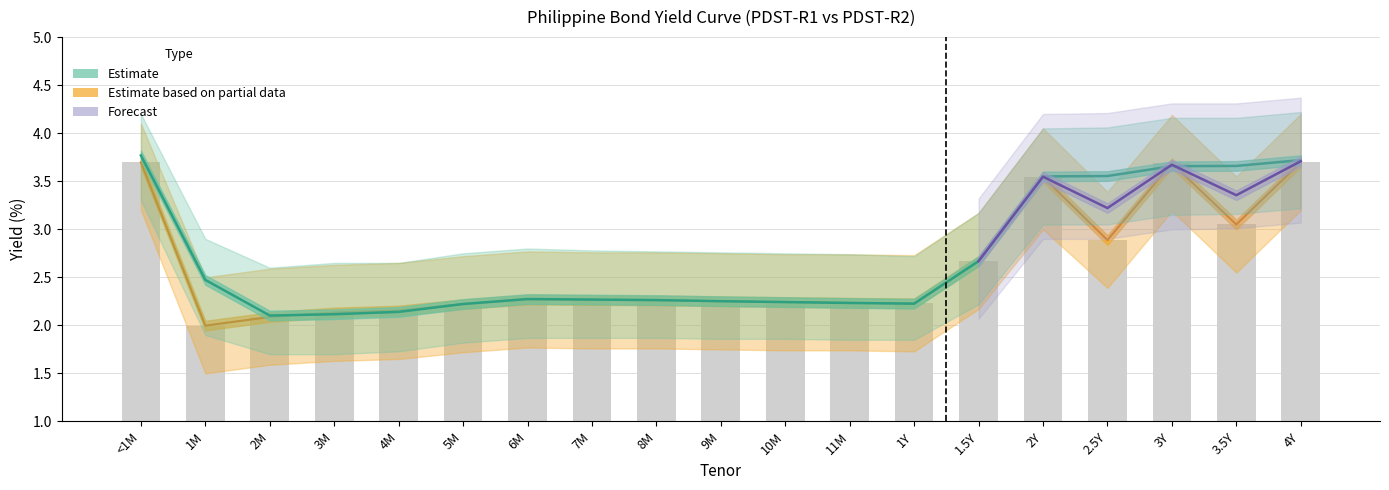

The value of PDST_R2 at 3M is 2.1. True or false?

True